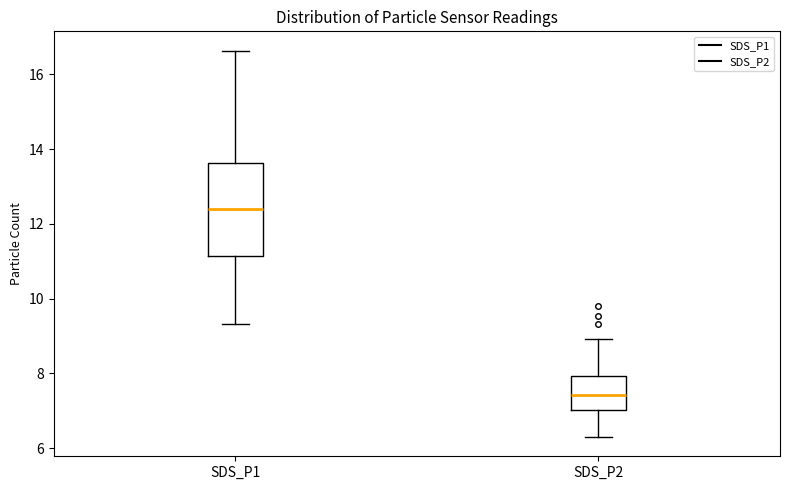

Reading left to right, read every box against the y-axis: the position of its median line, the range the box covers, and the ends of its whiskers. The values are not printed on the chart, so give them approximately, as read against the axis.

SDS_P1: median 12.4, box 11.2 to 13.6, whiskers 9.4 to 16.6
SDS_P2: median 7.4, box 7.0 to 8.0, whiskers 6.4 to 9.0